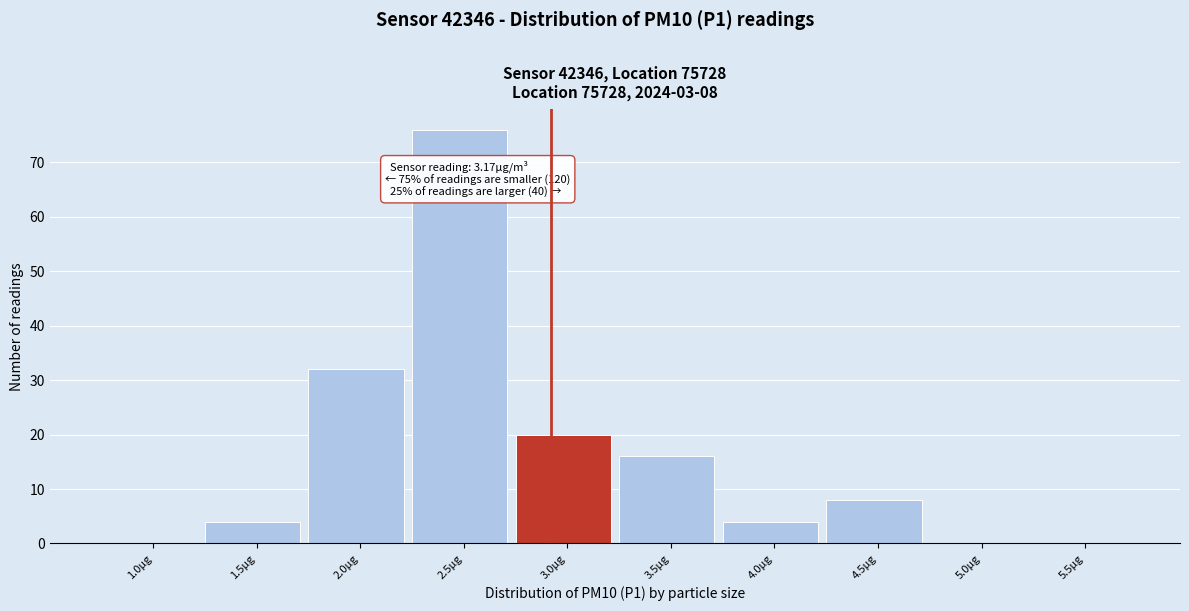

Reading left to right, list all the values displayed in this chart.

1.0µg=0	1.5µg=4	2.0µg=32	2.5µg=76	3.0µg=20	3.5µg=16	4.0µg=4	4.5µg=8	5.0µg=0	5.5µg=0